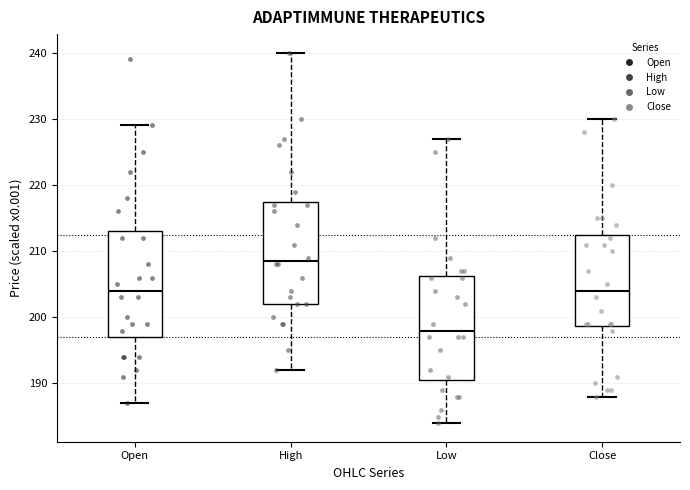

Where does the upper whisker of the box for Low end on the y-axis? The values are not printed on the chart, so give them approximately, as read against the axis.

227